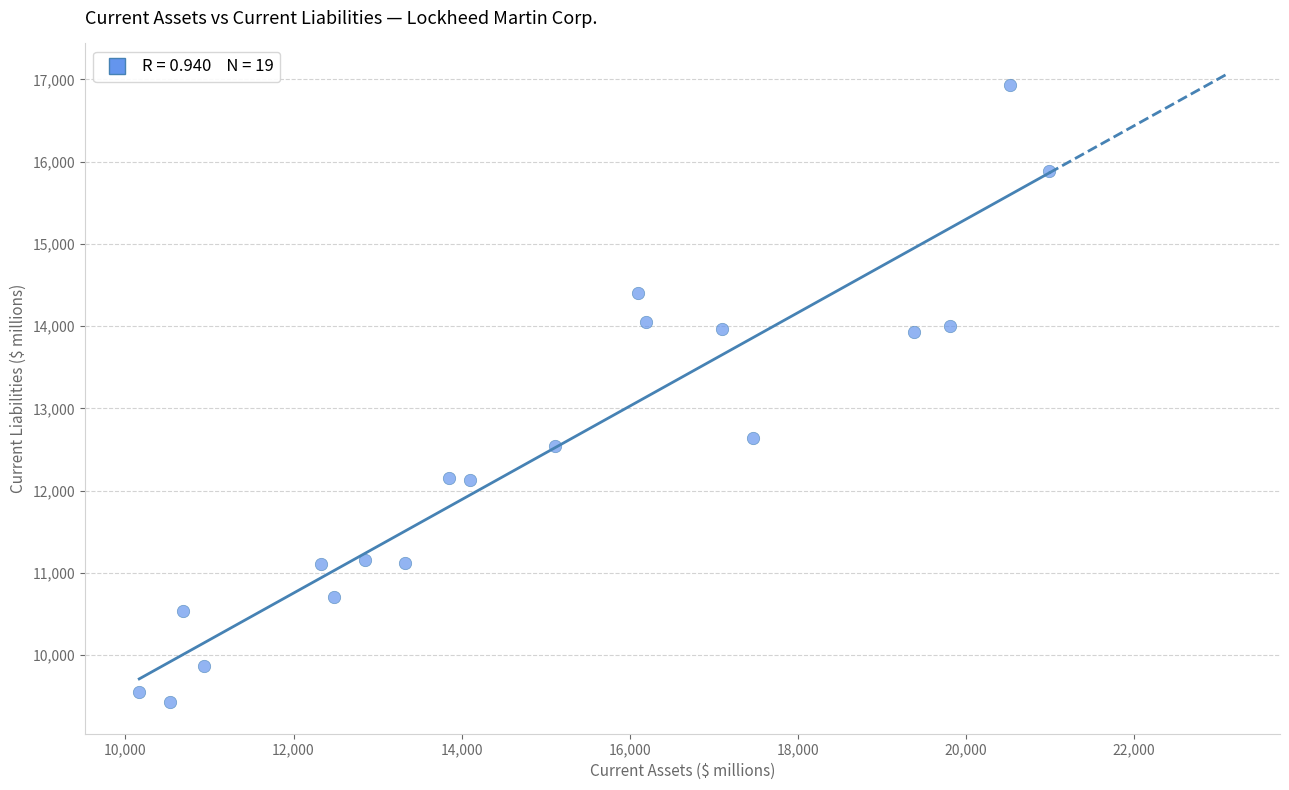

What Y value in the scatter plot is closest to 13182?

12637